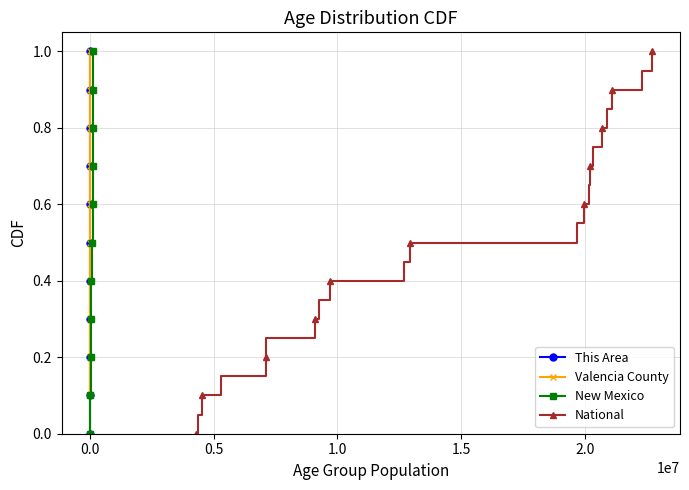

True or false: Valencia County has more than 1 points higher than both neighbors.

False